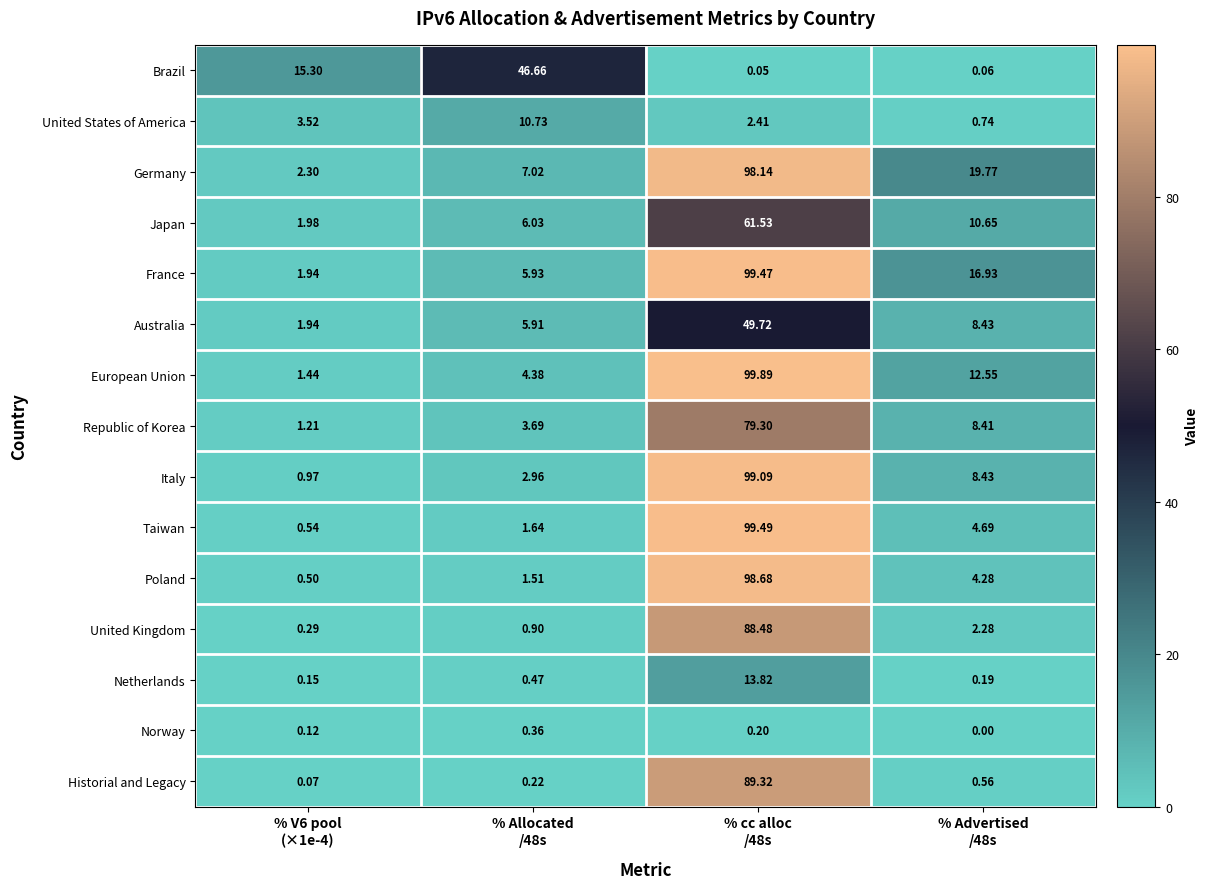

How many distinct data groups are displayed?

15